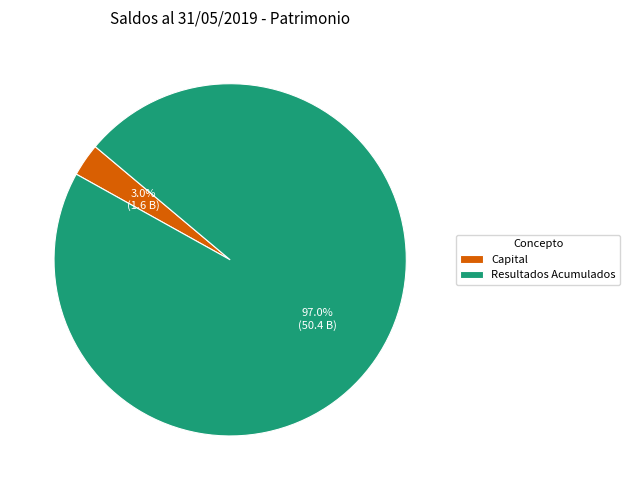

What percentage is the Resultados Acumulados slice, to the nearest percent?

97%